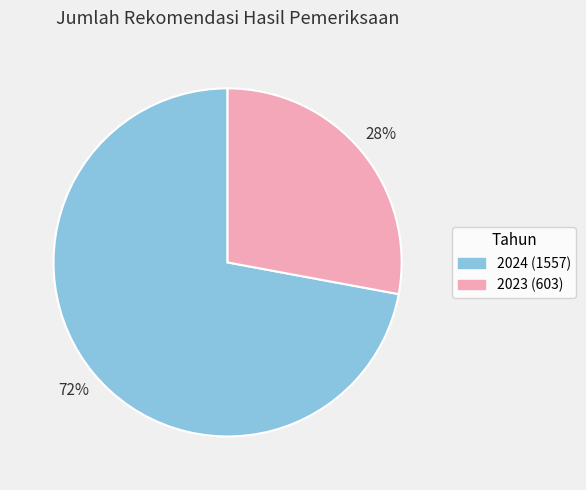

Which has a higher value, 2023 or 2024?

2024